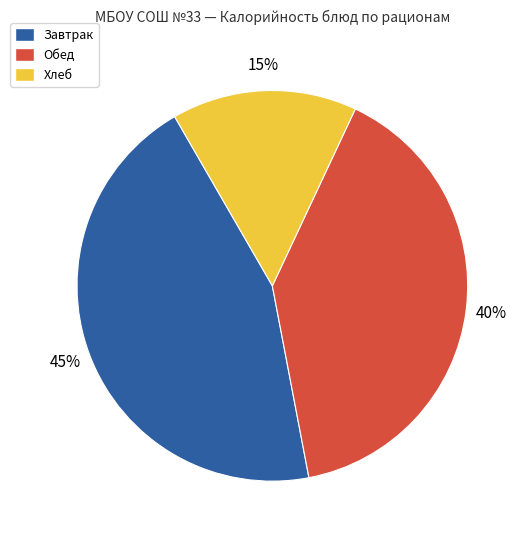

Count the number of slices in the pie.

3